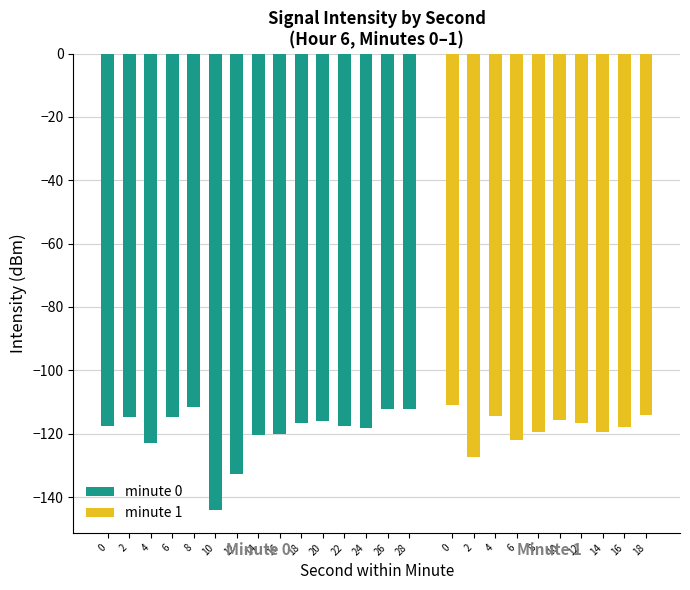

The value at 16 is -163.6. True or false?

False